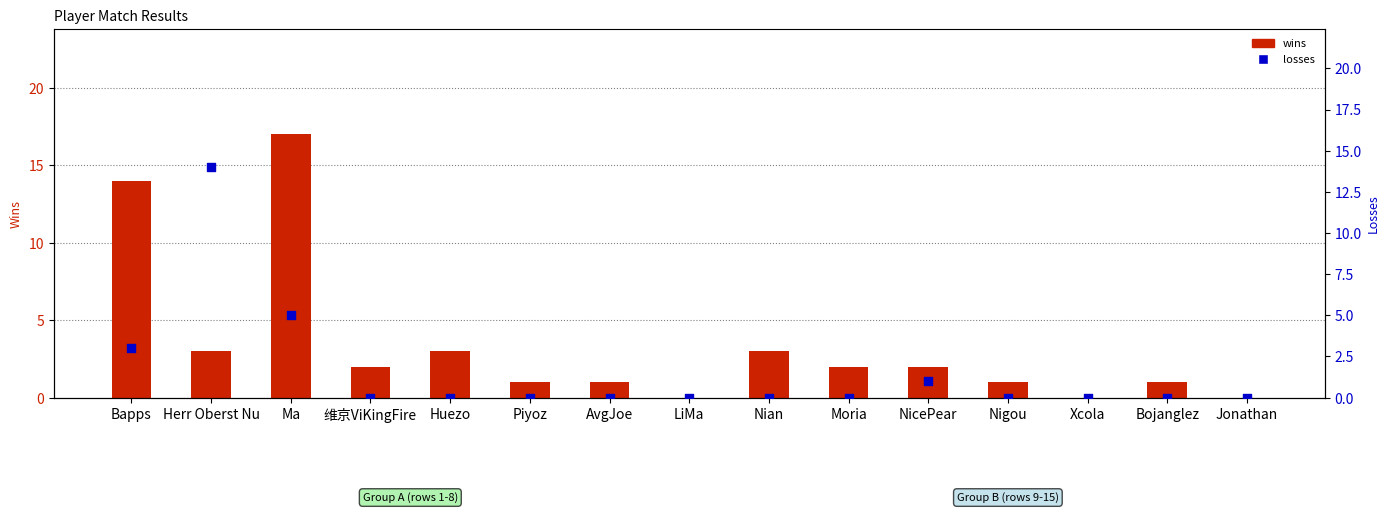

Which series reaches the maximum Y coordinate?

wins